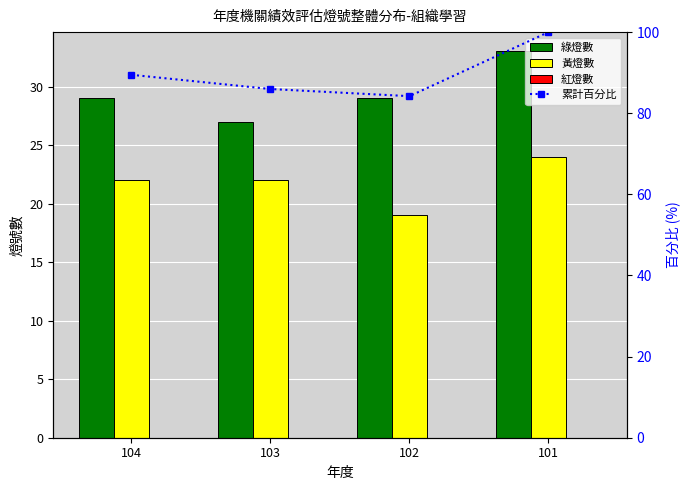

What is the lowest value of the 綠燈數 series?

27.0